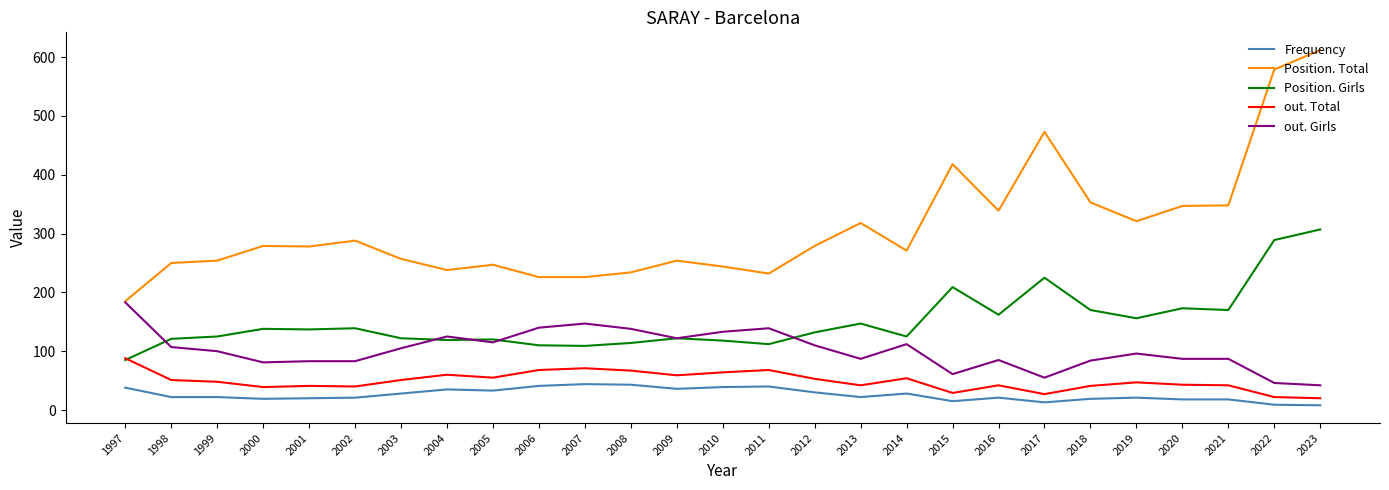

What is the difference between the second highest and second lowest values in the out. Total series?

49